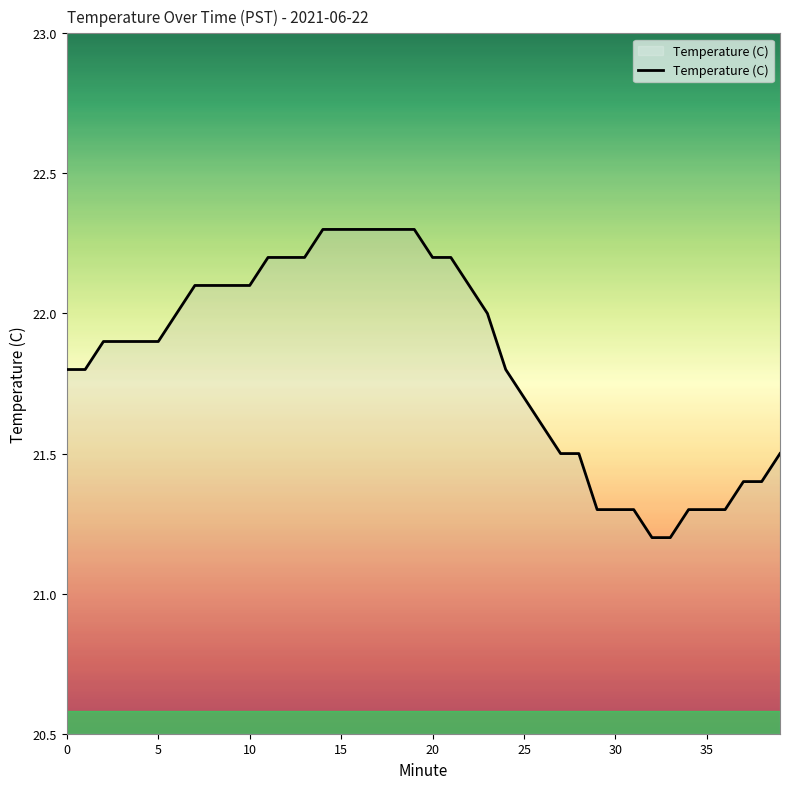

What is the greatest value displayed?

22.3